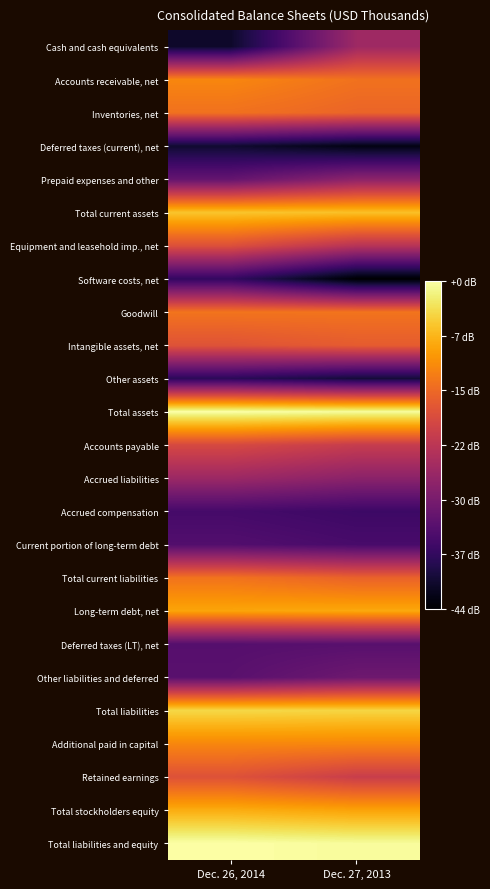

At which category is the sum across all series the highest?

Dec. 26, 2014